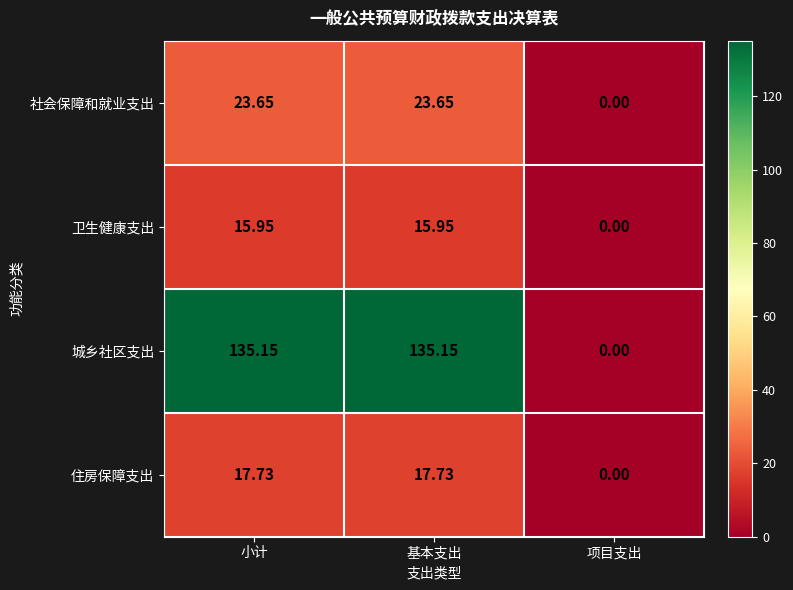

At how many categories does at least one series exceed 32?

2